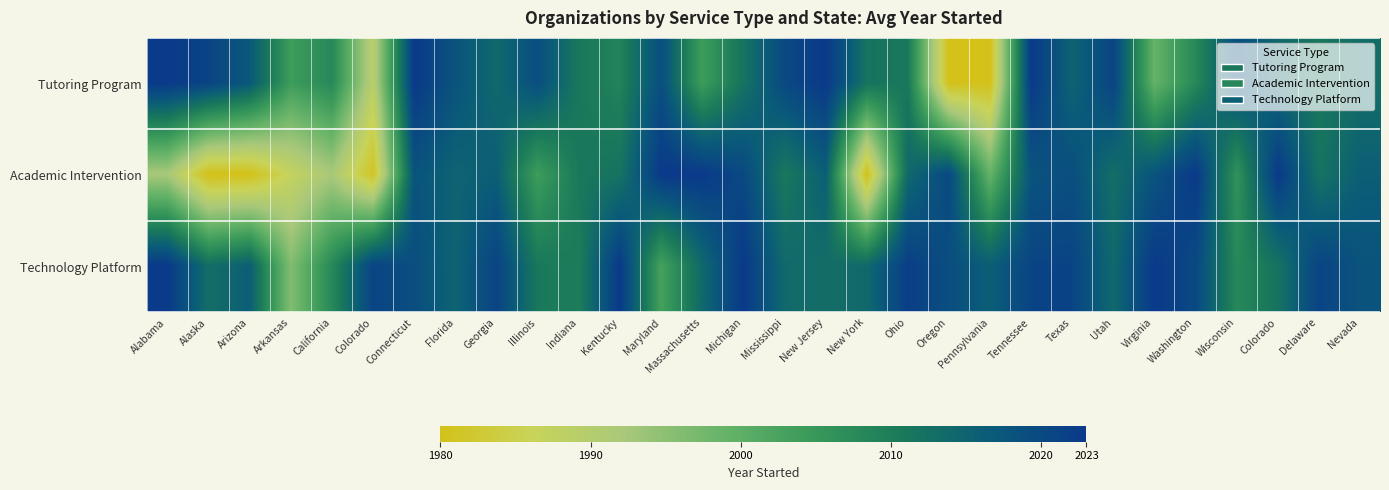

Which series changed the most between Massachusetts and New York?

Academic Intervention